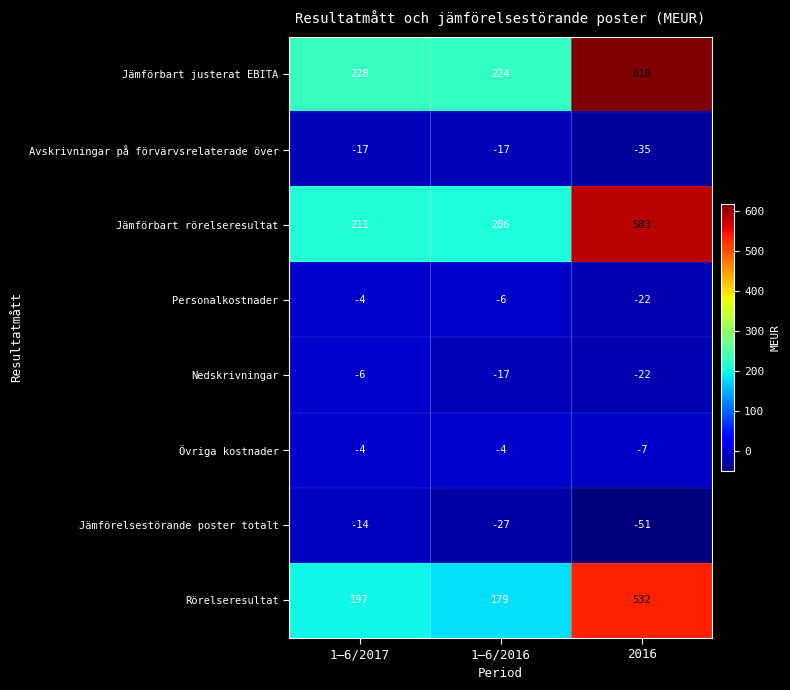

What is the maximum value for Jämförbart rörelseresultat?

583